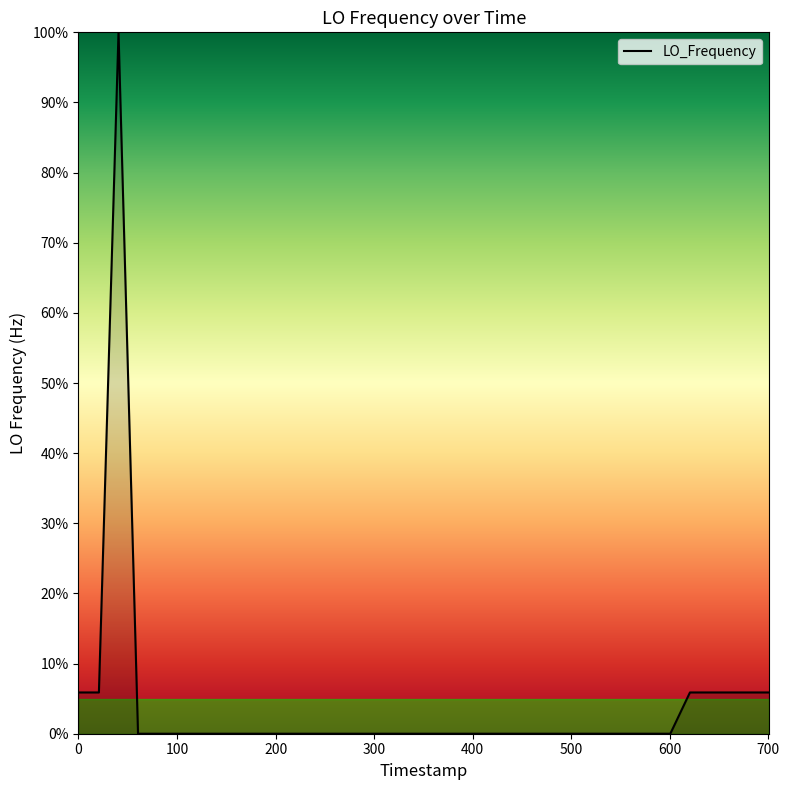

What is the difference between the maximum and minimum values?

100.0